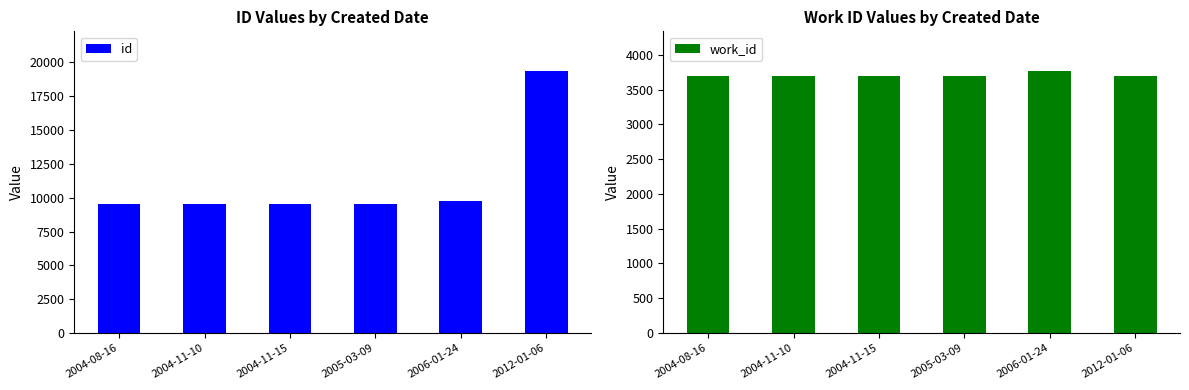

What is the label of the 1st bar from the left?

2004-08-16